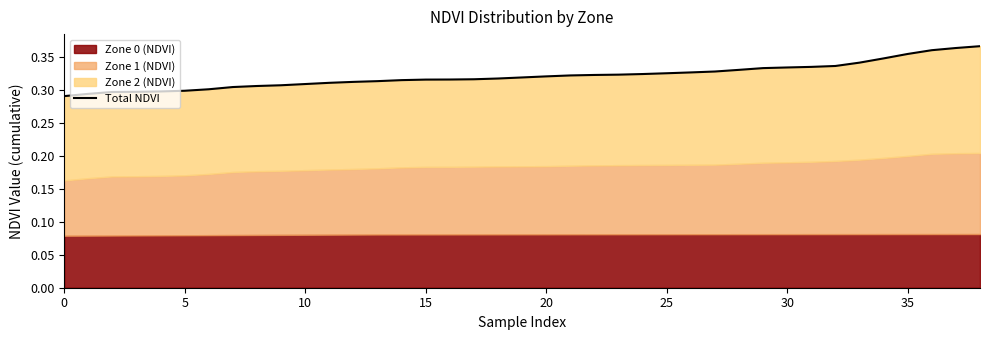

What is the sum of the values at 27 and 17?

0.6